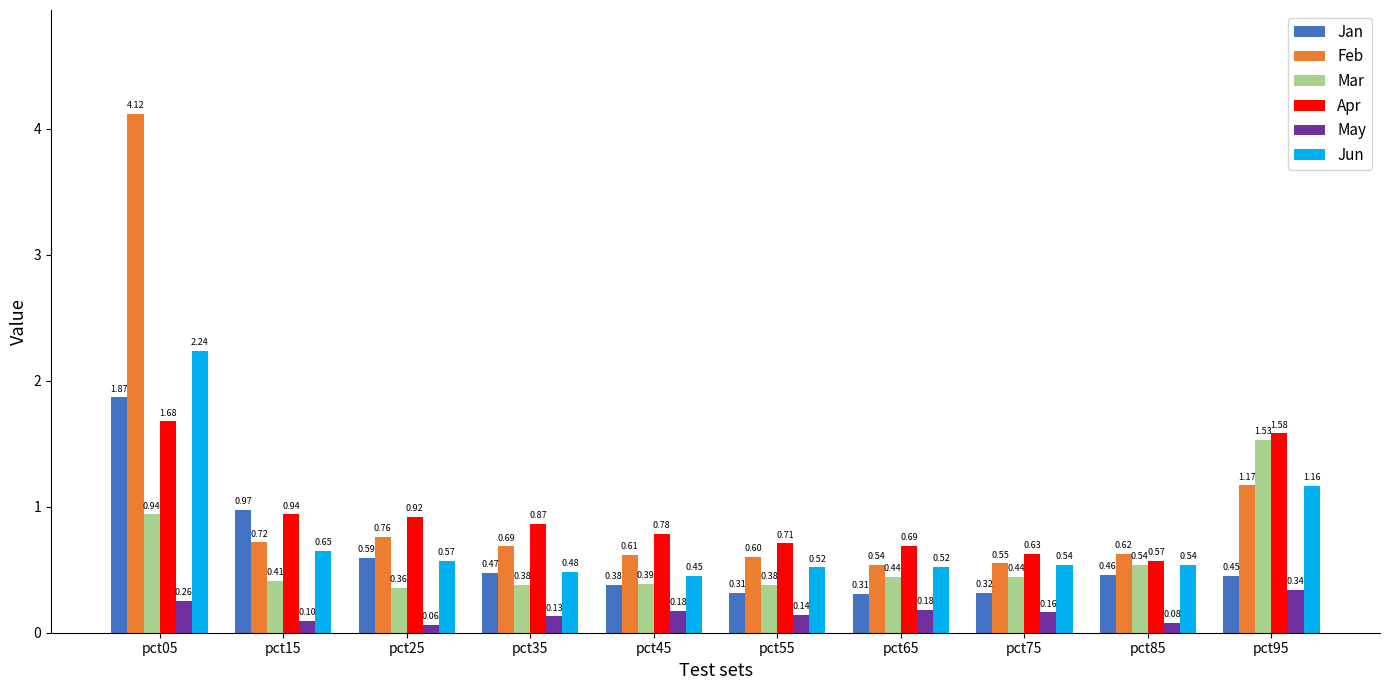

Rank the categories by Apr value from highest to lowest.

pct05, pct95, pct15, pct25, pct35, pct45, pct55, pct65, pct75, pct85